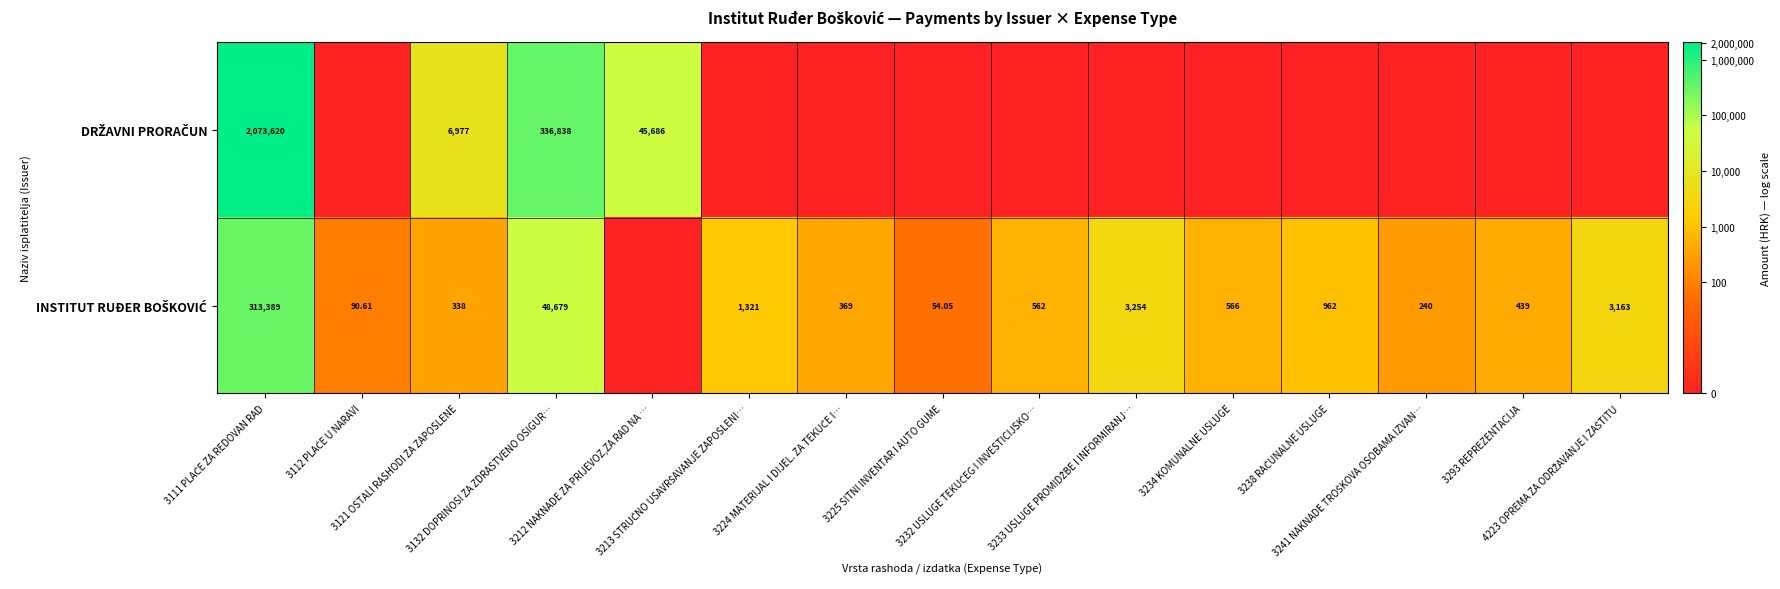

List the series in order of their peak value, lowest first.

INSTITUT RUĐER BOŠKOVIĆ, DRŽAVNI PRORAČUN